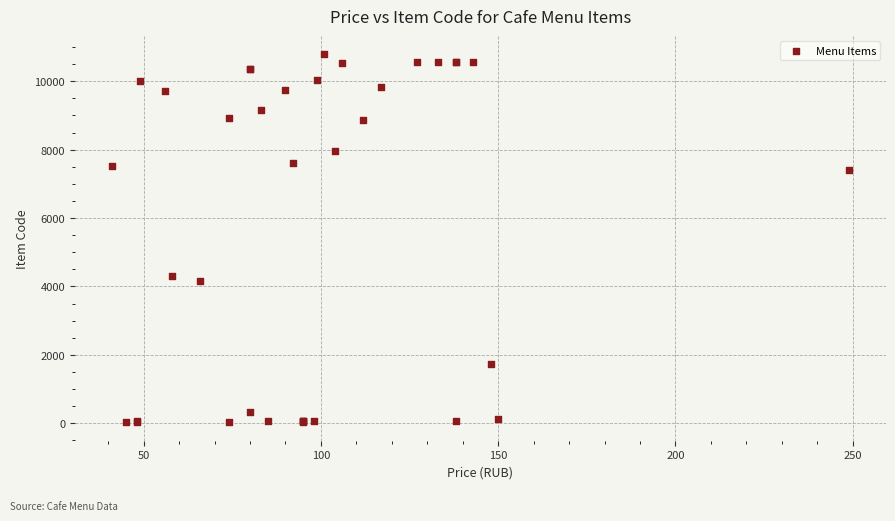

What Y value in the scatter plot is closest to 5408?

4299